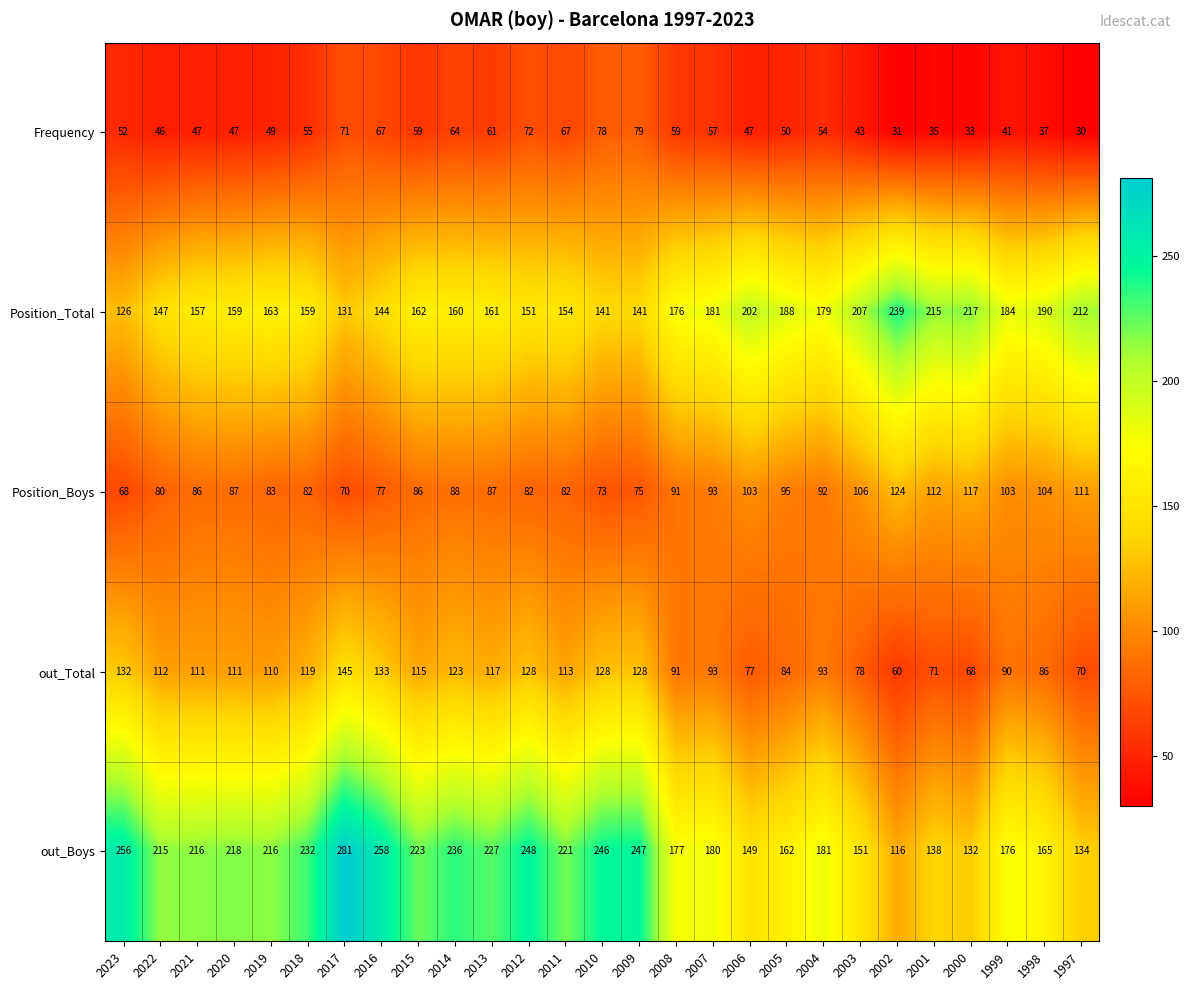

At 1997, list the series in order from largest to smallest.

Position_Total, out_Boys, Position_Boys, out_Total, Frequency